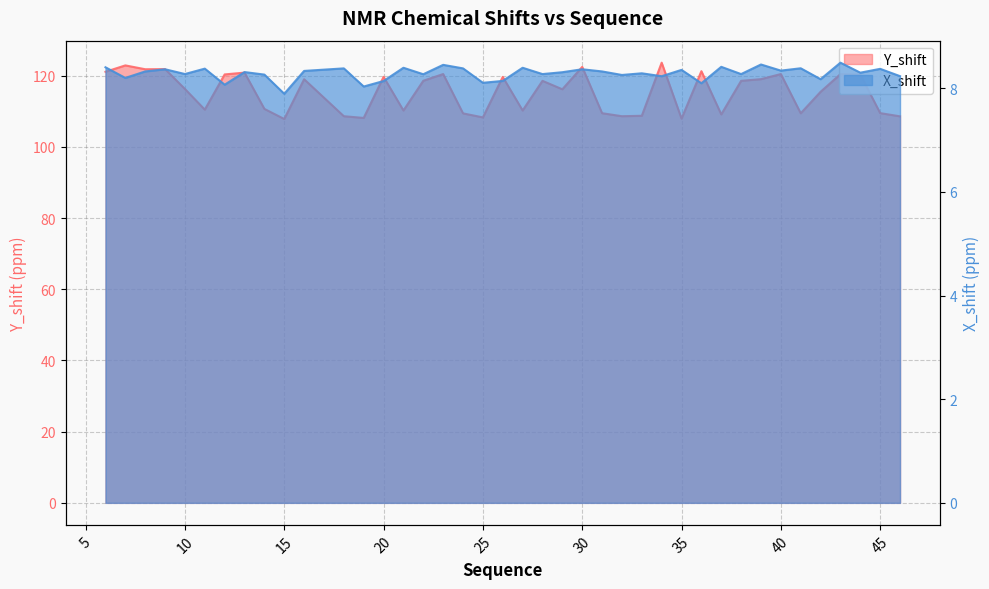

How many lines are shown in the chart?

2